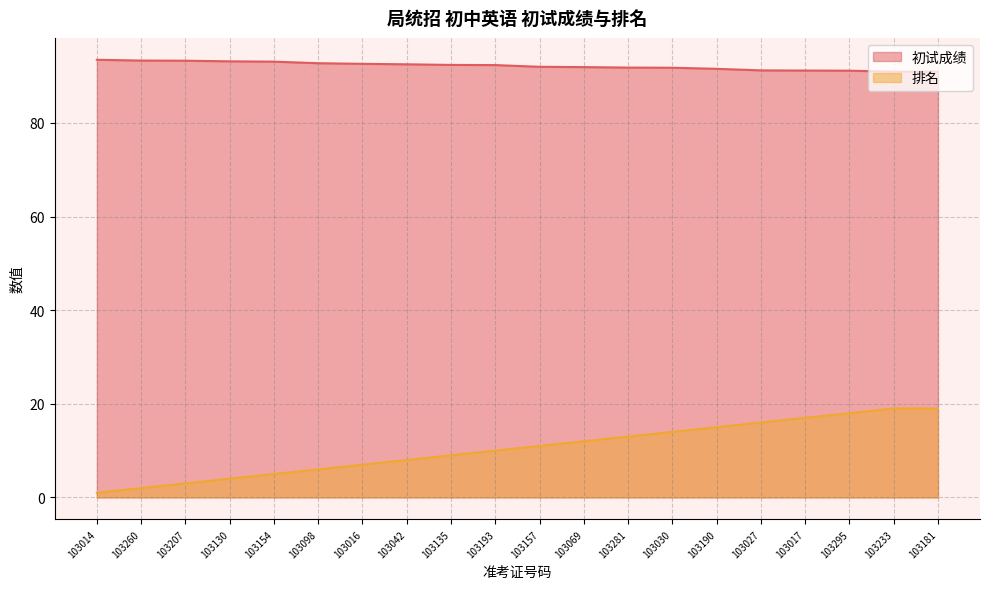

At which category is the sum across all series the highest?

103233